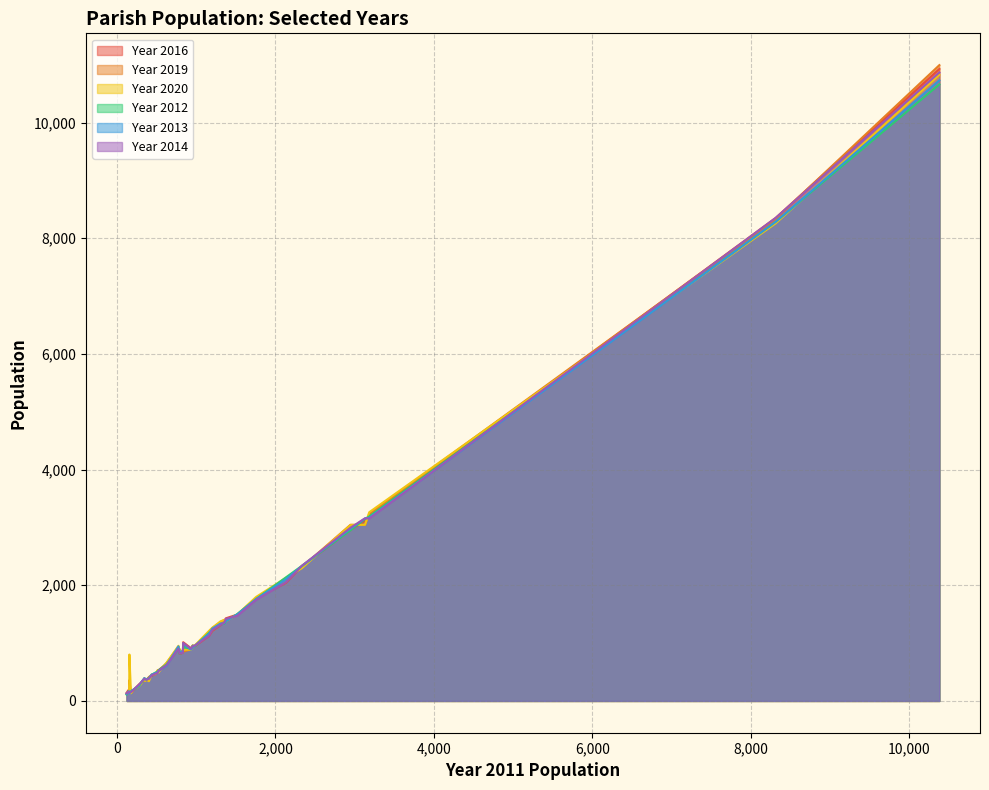

How many data points in Year 2019 are less than 851?

20